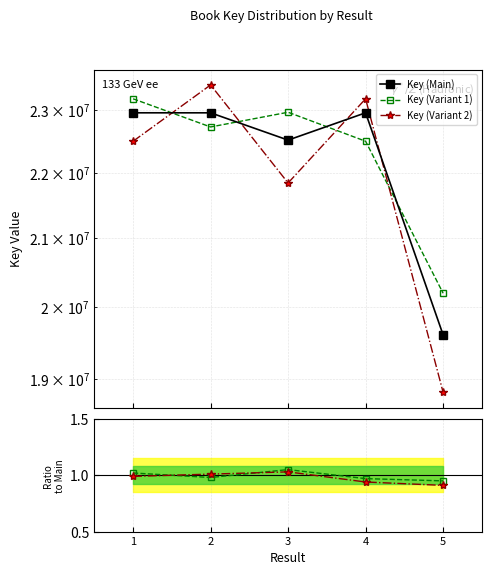

Which category has the lowest value in the Key (Variant 1) series?

5